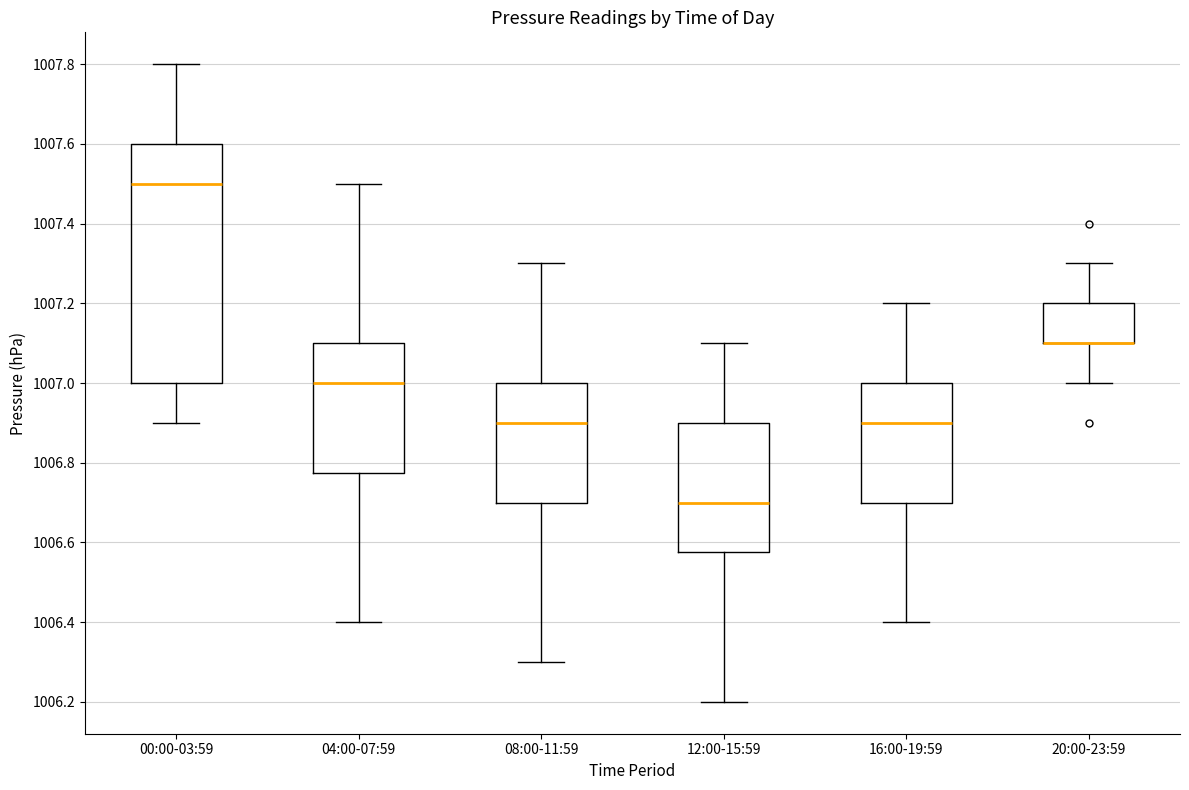

Comparing the boxes themselves (not the whiskers), which one is the tallest?

00:00-03:59